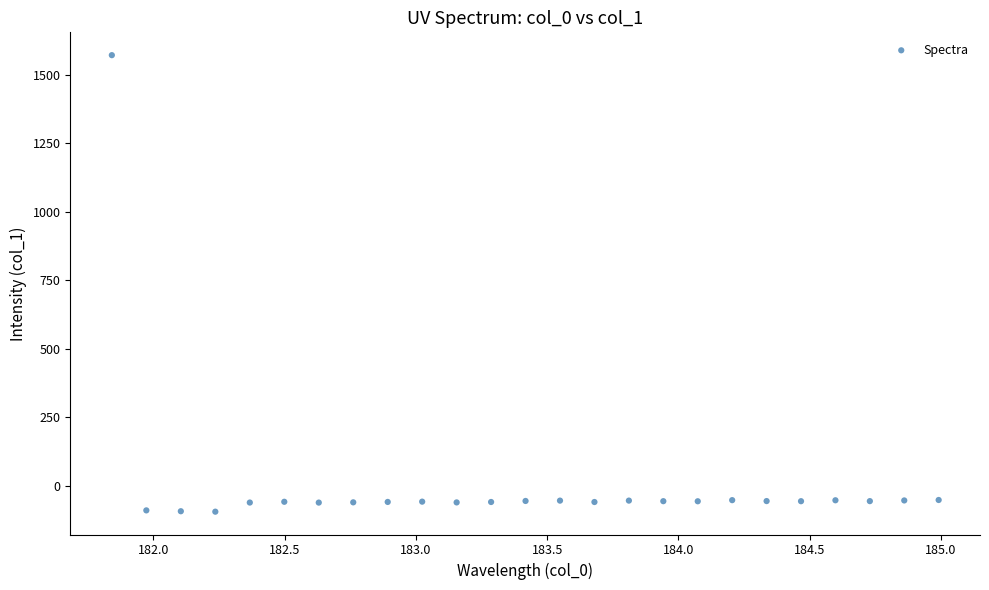

What is the range of Y values (max minus min)?

1666.2